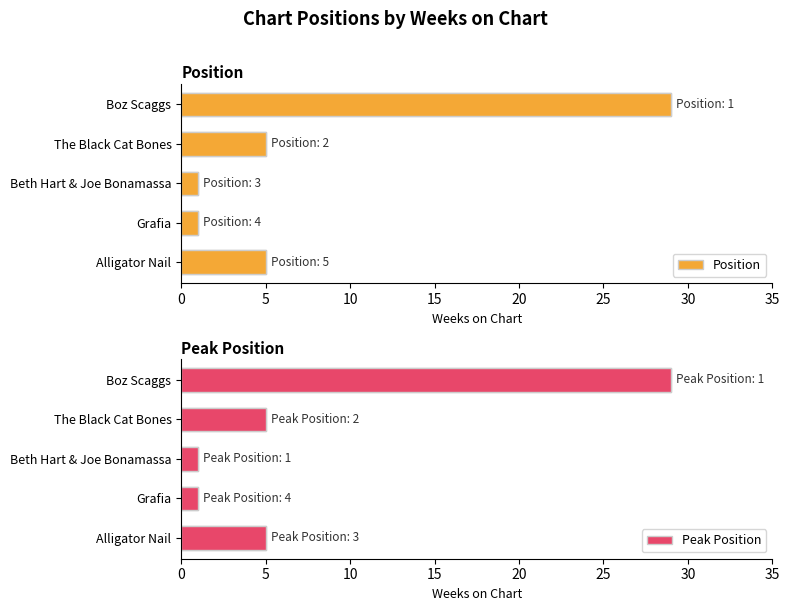

How many values in the Position series exceed 5?

1